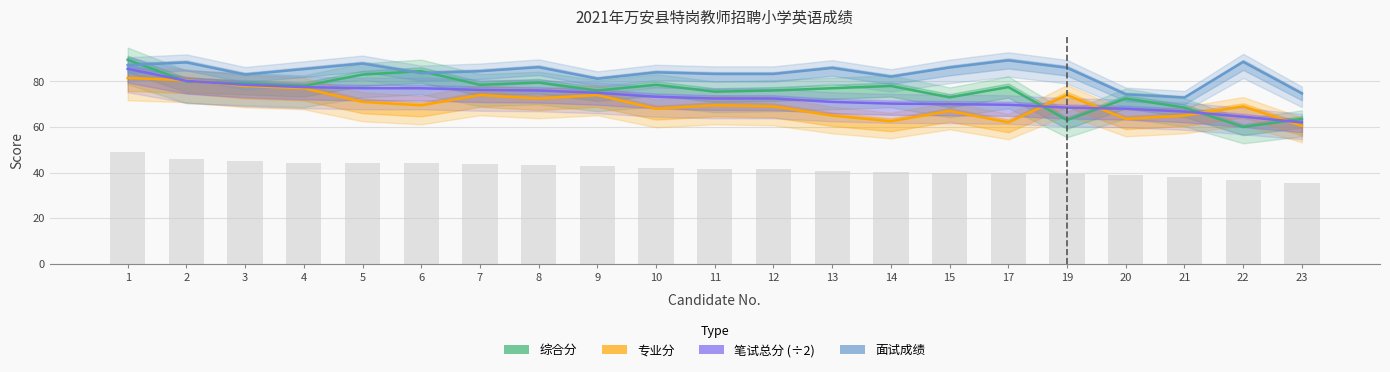

Rank the categories by 专业分 value from lowest to highest.

23, 17, 14, 20, 13, 21, 15, 10, 12, 22, 6, 11, 5, 8, 7, 9, 19, 4, 3, 2, 1